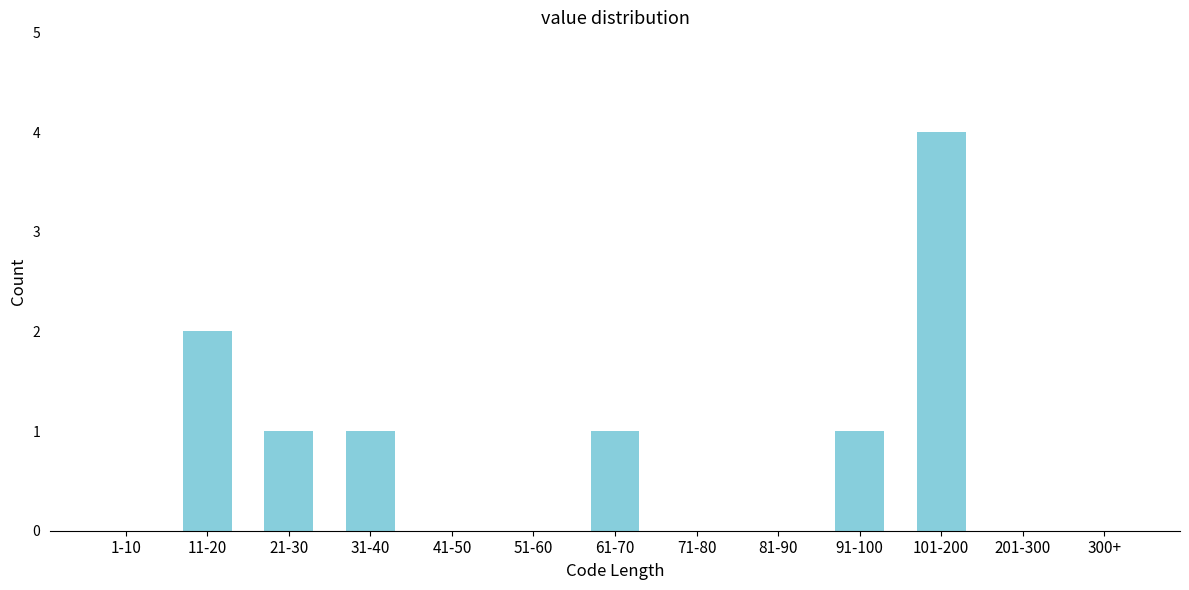

Reading left to right, transcribe all the data shown in this chart.

1-10=0	11-20=2	21-30=1	31-40=1	41-50=0	51-60=0	61-70=1	71-80=0	81-90=0	91-100=1	101-200=4	201-300=0	300+=0